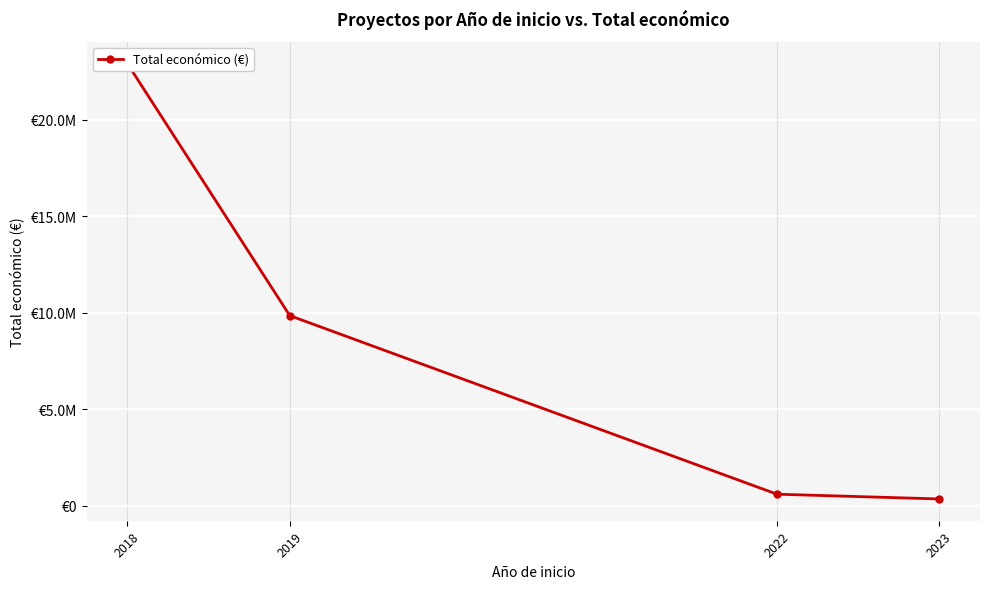

The value at 2019 is 16630142. True or false?

False